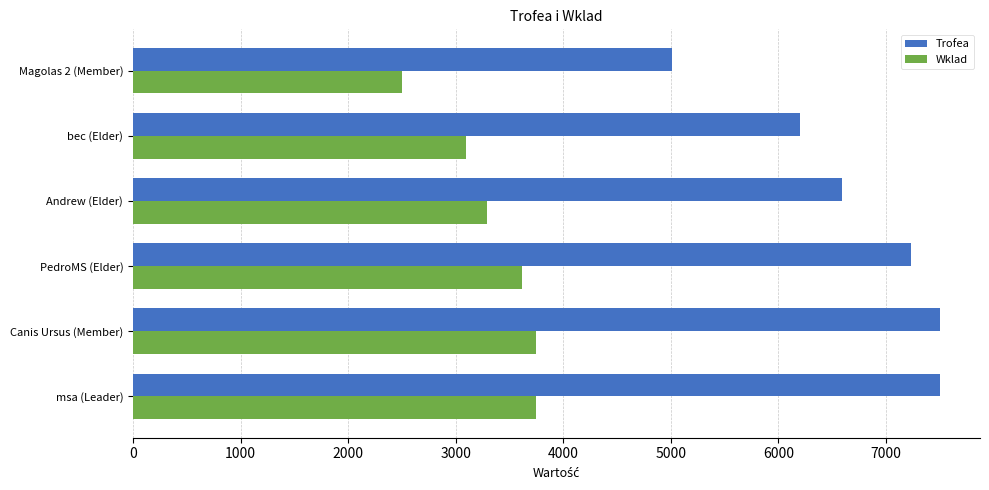

What are all the series names shown in the legend?

Trofea, Wklad